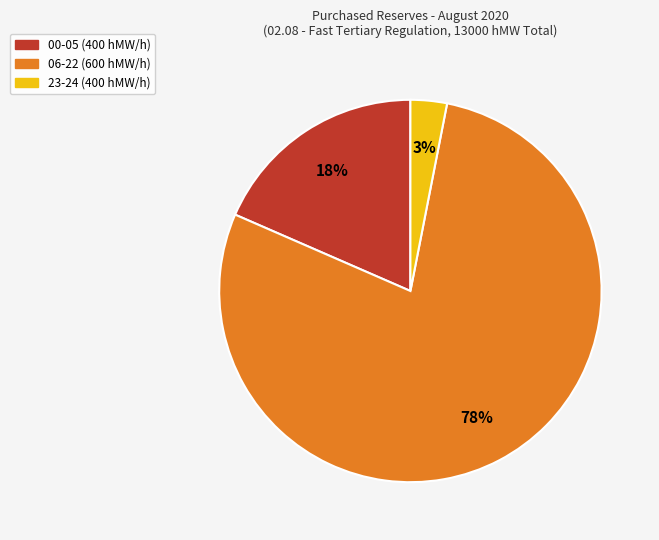

To the nearest percent, what is the average slice percentage?

33%